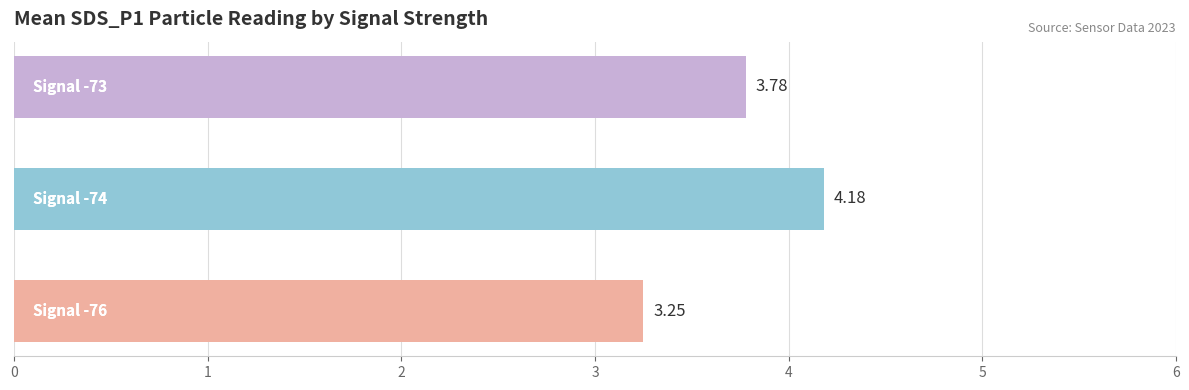

What is the difference between the second highest and minimum values?

0.5